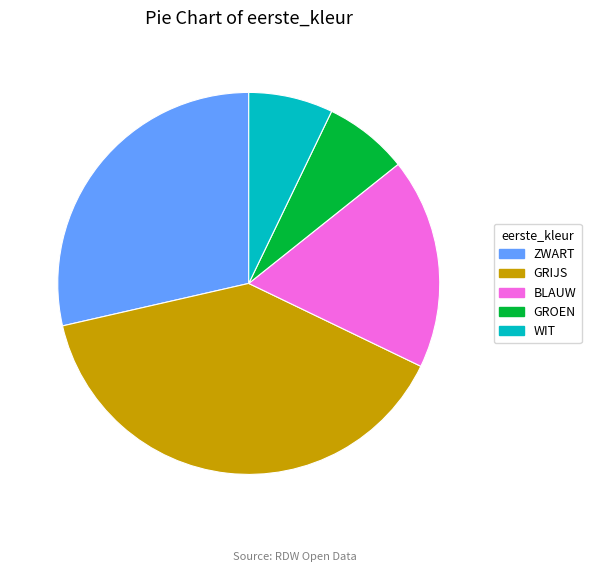

Which slice is the largest?

GRIJS